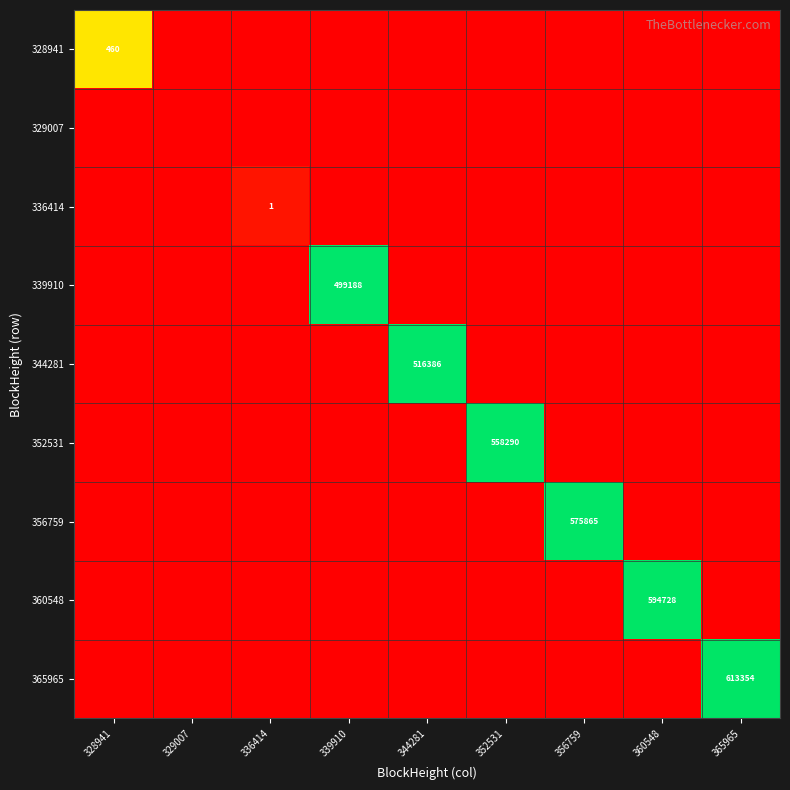

Is the value of 356759 at 328941 greater than the value of 329007 at 365965?

No